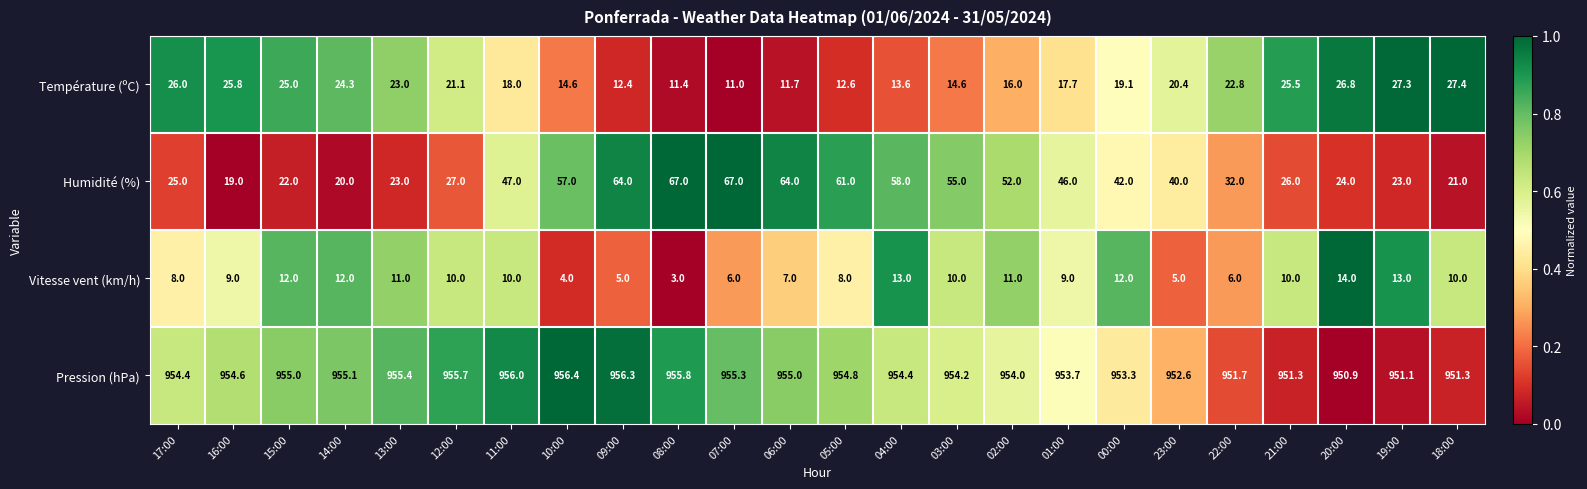

Where does the Vitesse vent (km/h) series first go above 10?

15:00